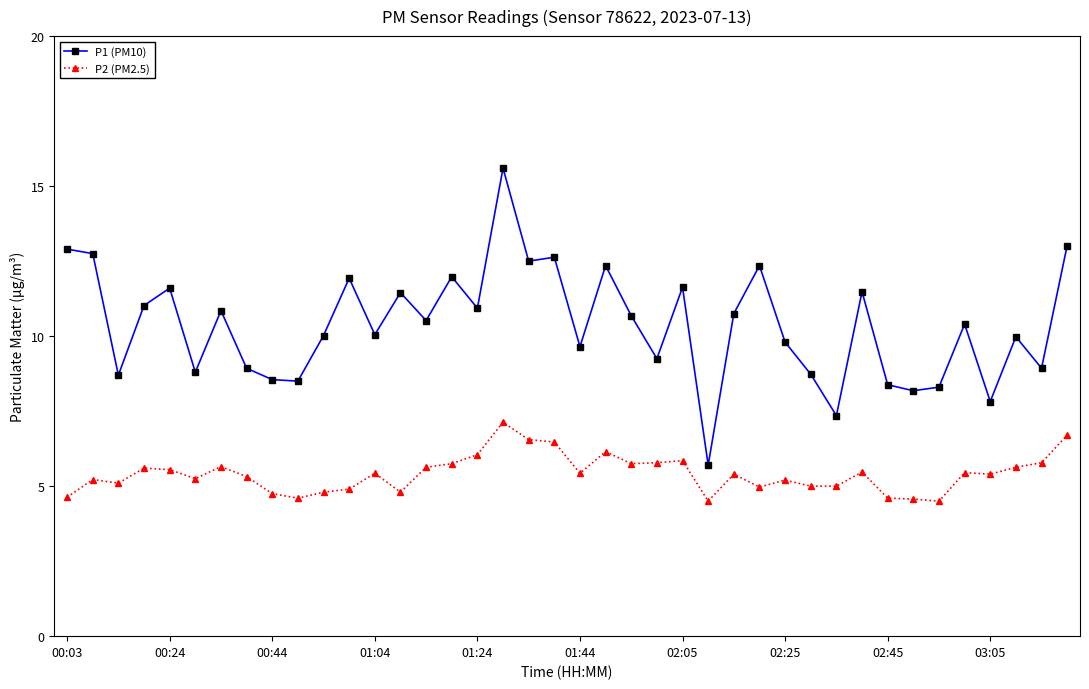

List the series in order of their peak value, lowest first.

P2 (PM2.5), P1 (PM10)